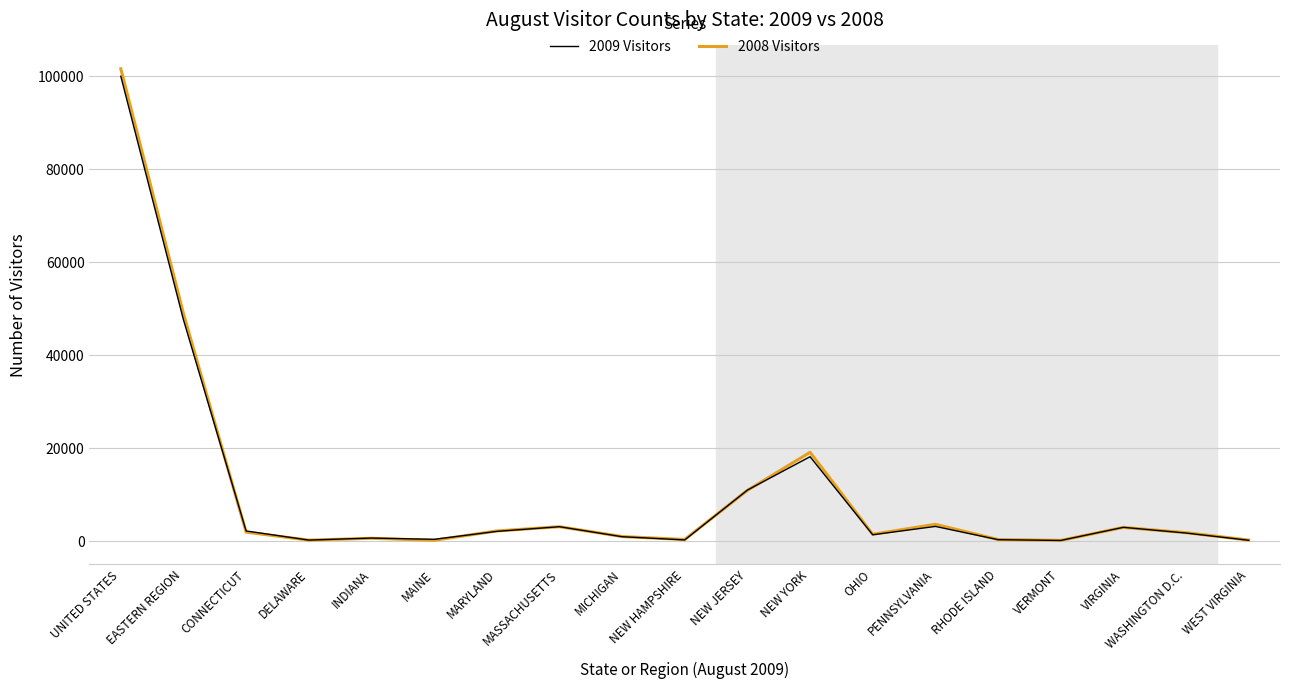

What position from the left is NEW YORK?

12